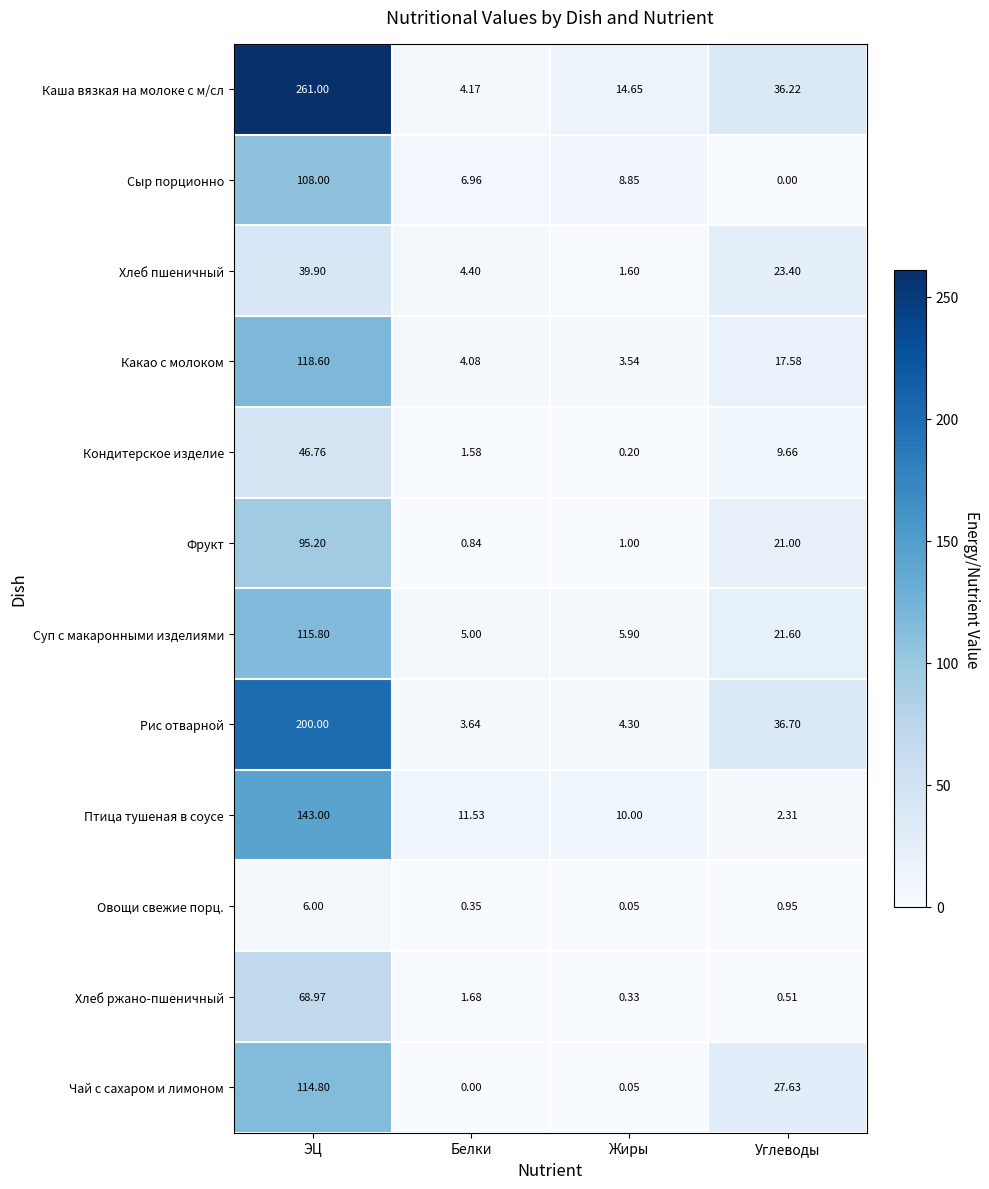

Rank the series at ЭЦ from highest to lowest value.

Каша вязкая на молоке с м/сл, Рис отварной, Птица тушеная в соусе, Какао с молоком, Суп с макаронными изделиями, Чай с сахаром и лимоном, Сыр порционно, Фрукт, Хлеб ржано-пшеничный, Кондитерское изделие, Хлеб пшеничный, Овощи свежие порц.